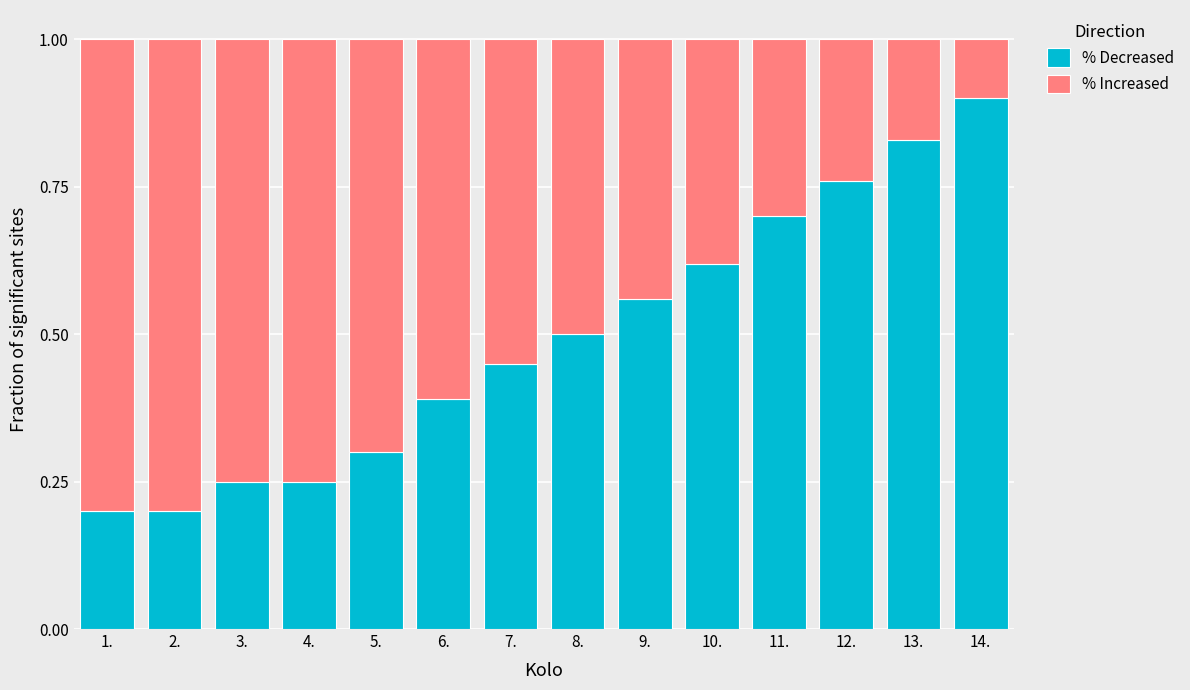

What is the highest value of the % Decreased series?

0.9